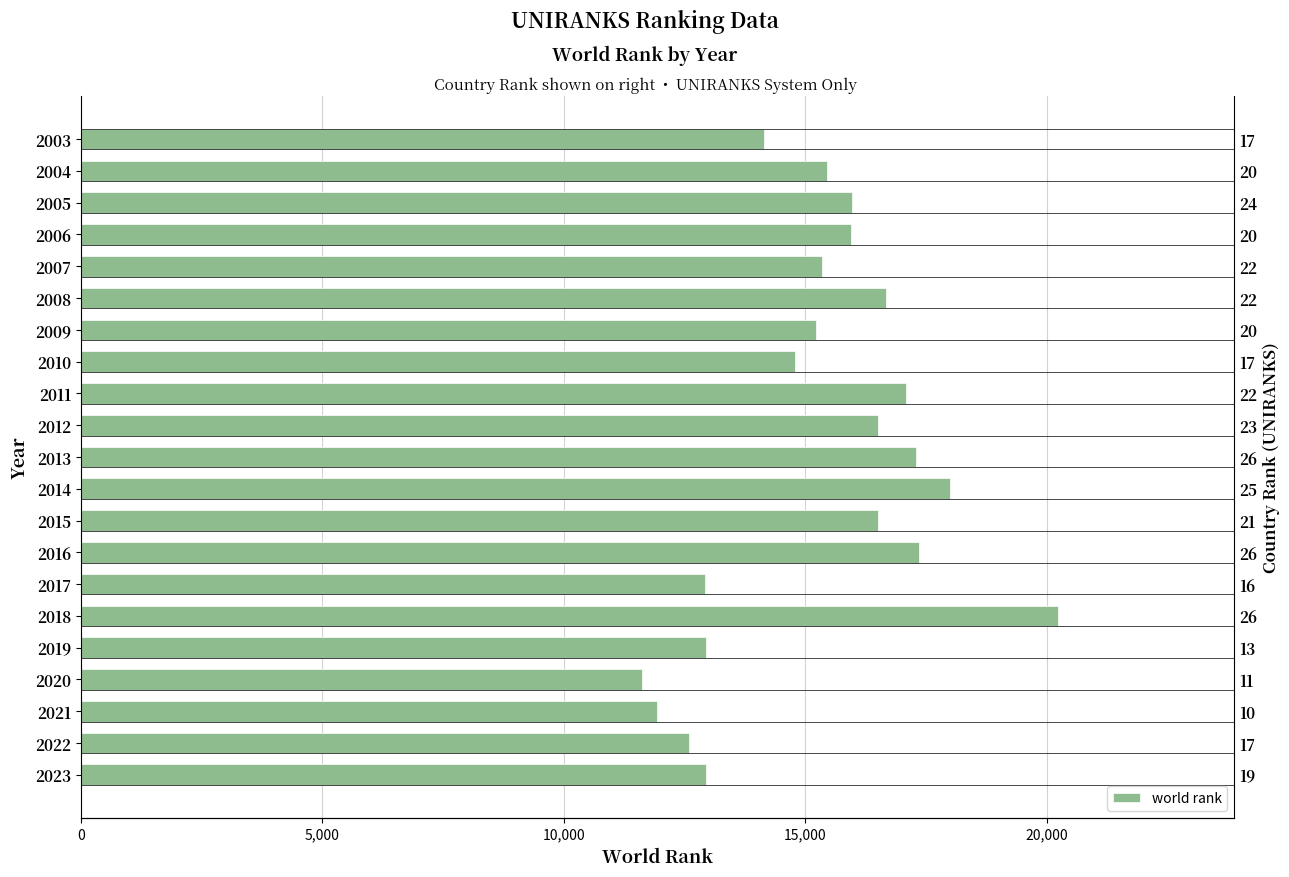

Are the bars horizontal?

Yes